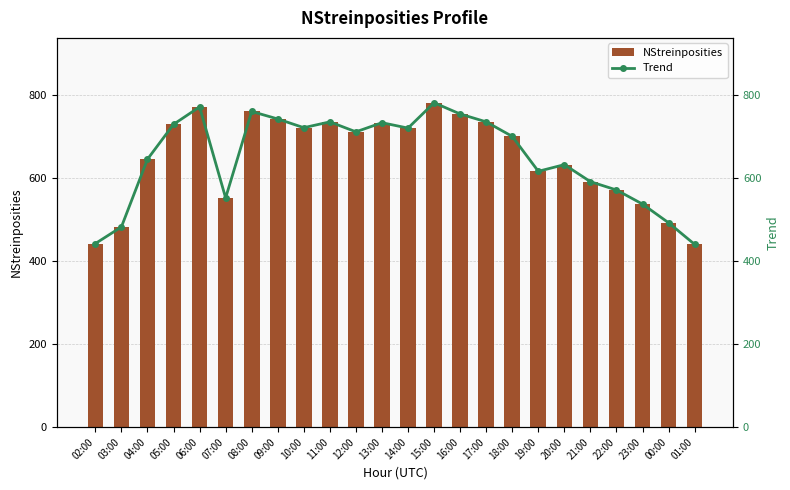

The Trend series shows 961 at 18:00. True or false?

False